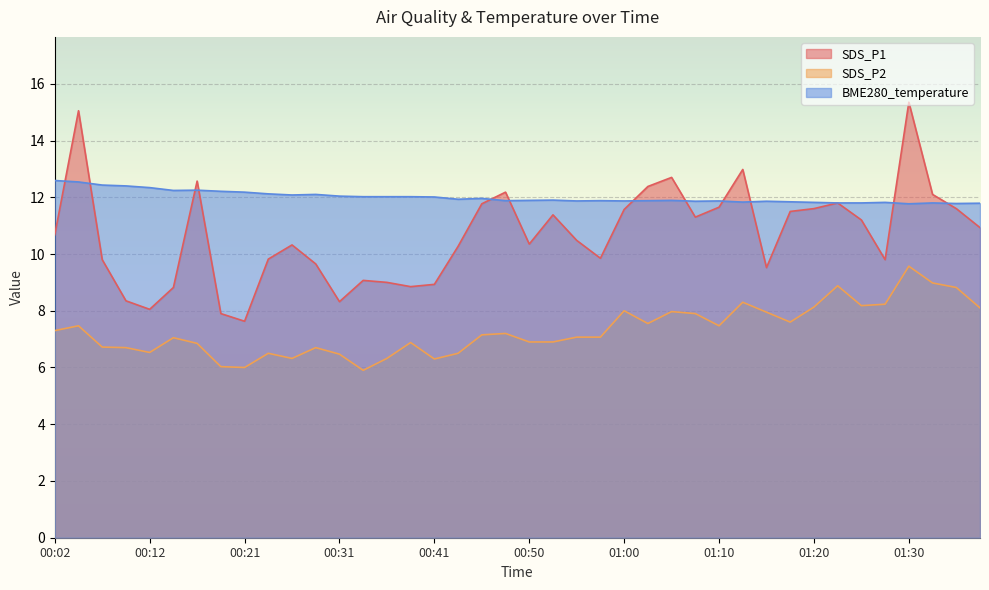

How many series are shown in this chart?

3